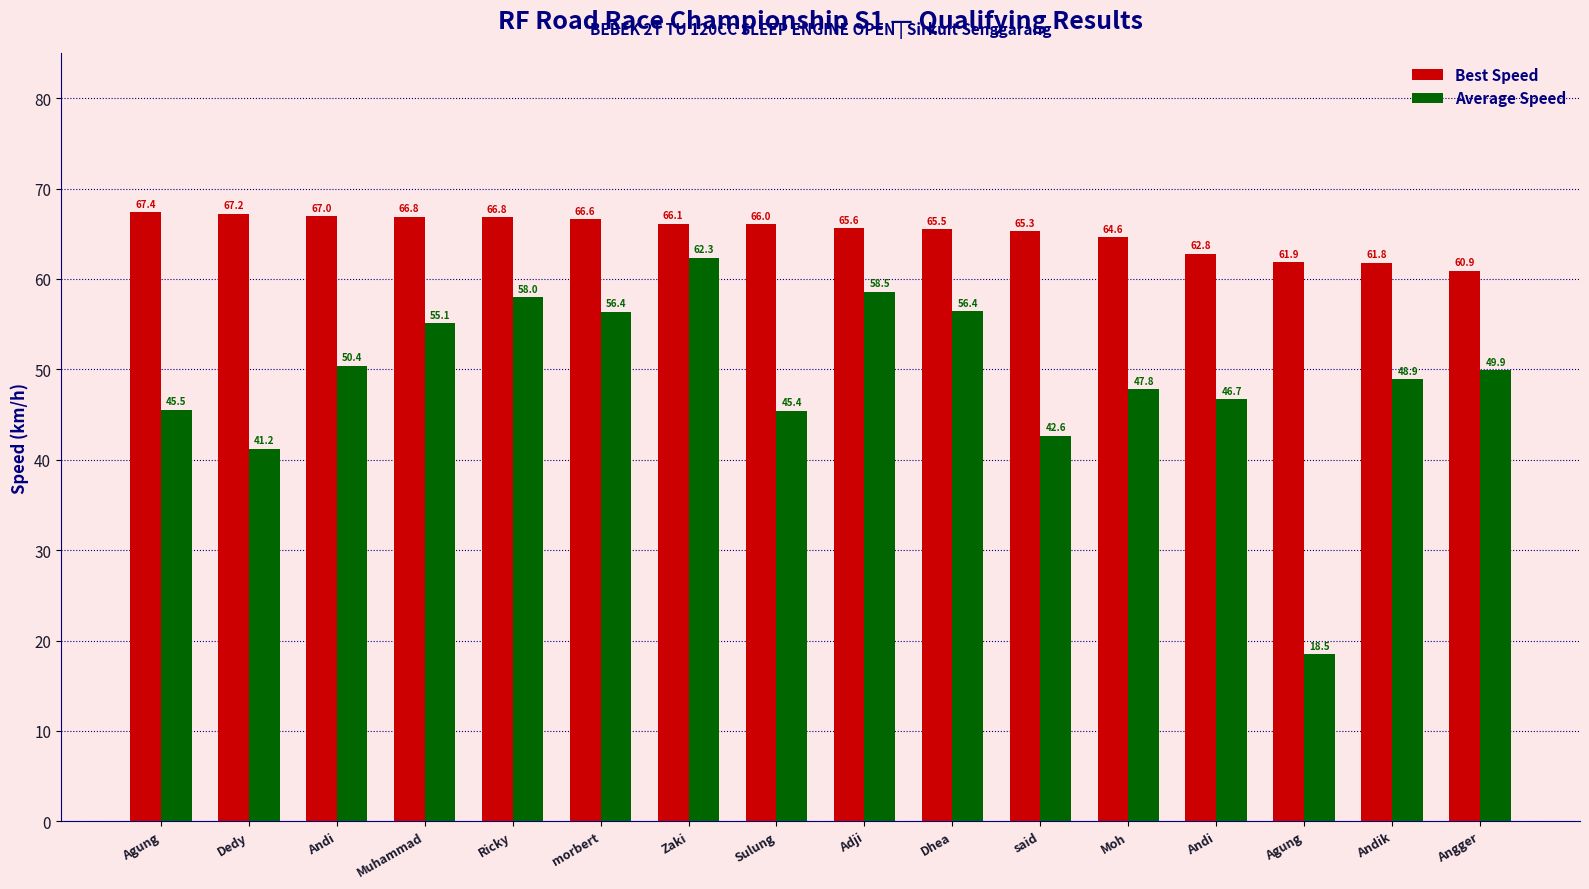

Are the bars grouped side by side (vs. stacked)?

Yes